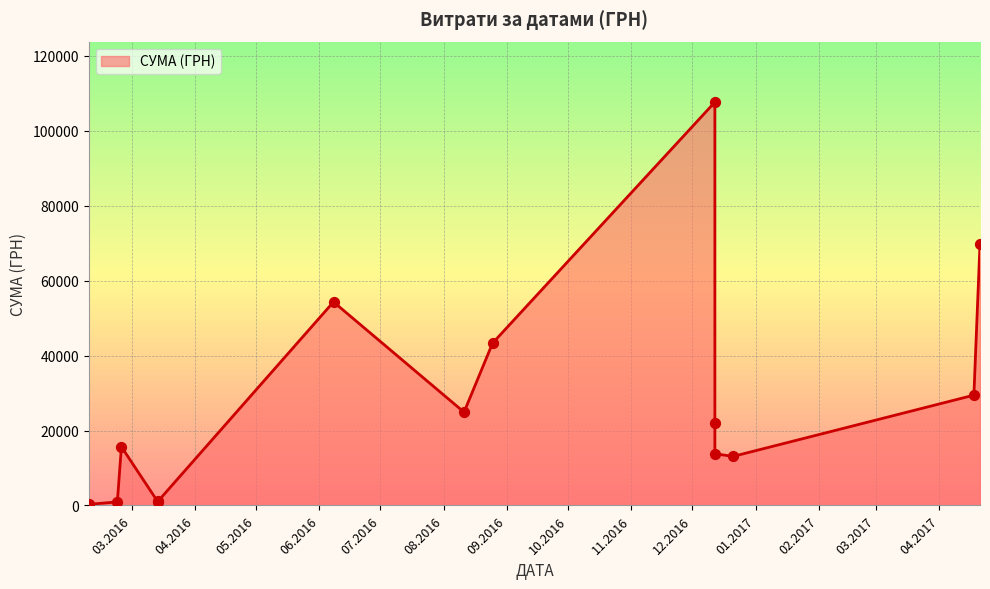

What is the ratio of the value at 12.12.2016 to the value at 14.03.2016?

16.2